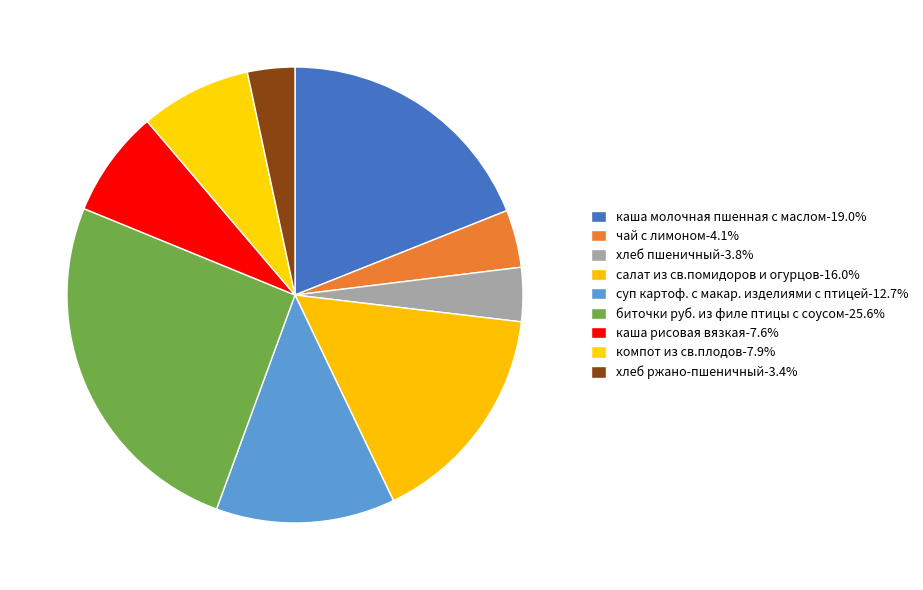

Approximately how many times larger is the value at компот из св.плодов compared to хлеб ржано-пшеничный?

2.3